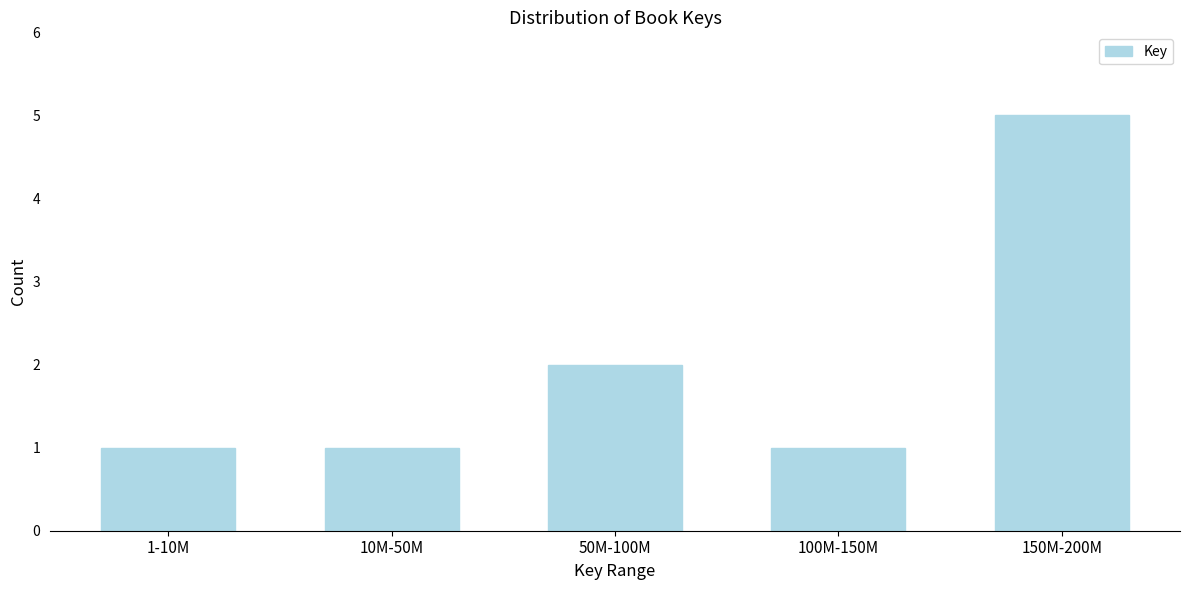

Reading left to right, extract all data points from this chart.

1	1	2	1	5